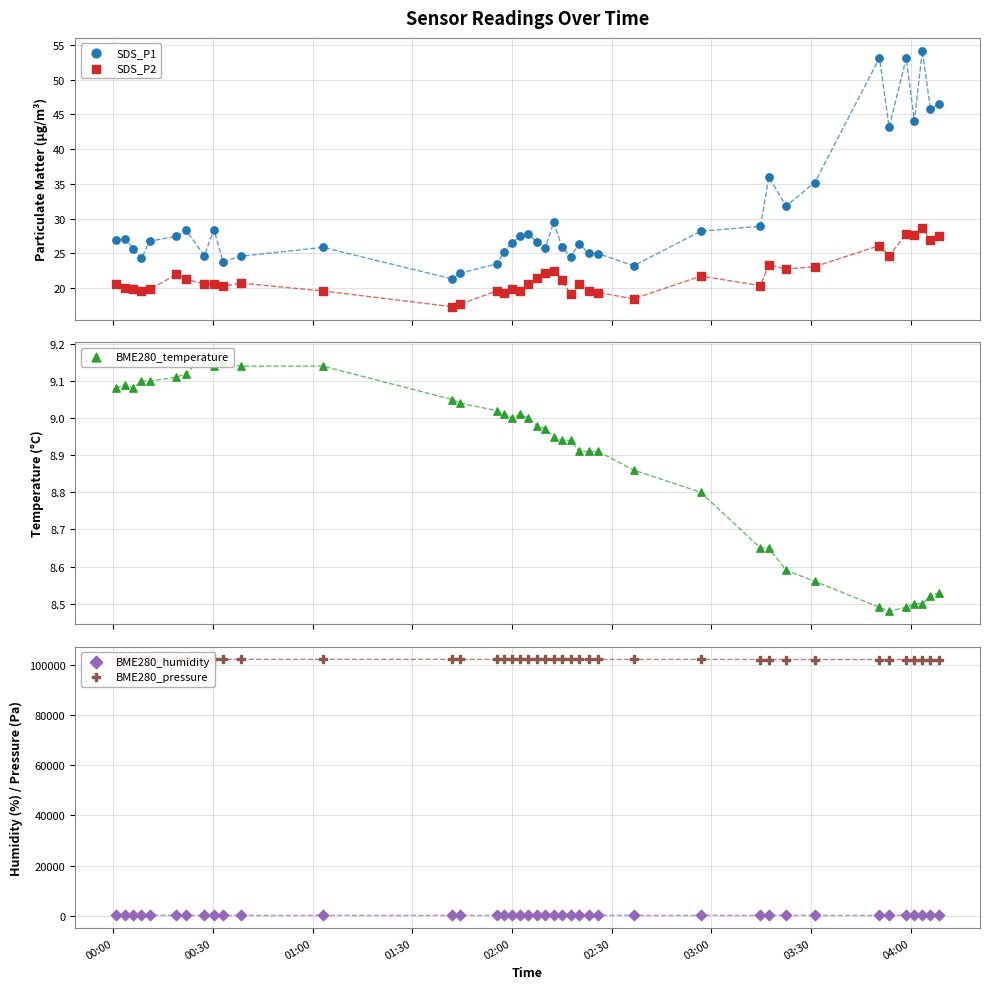

What are all the series names shown in the legend?

SDS_P1, SDS_P2, BME280_temperature, BME280_humidity, BME280_pressure